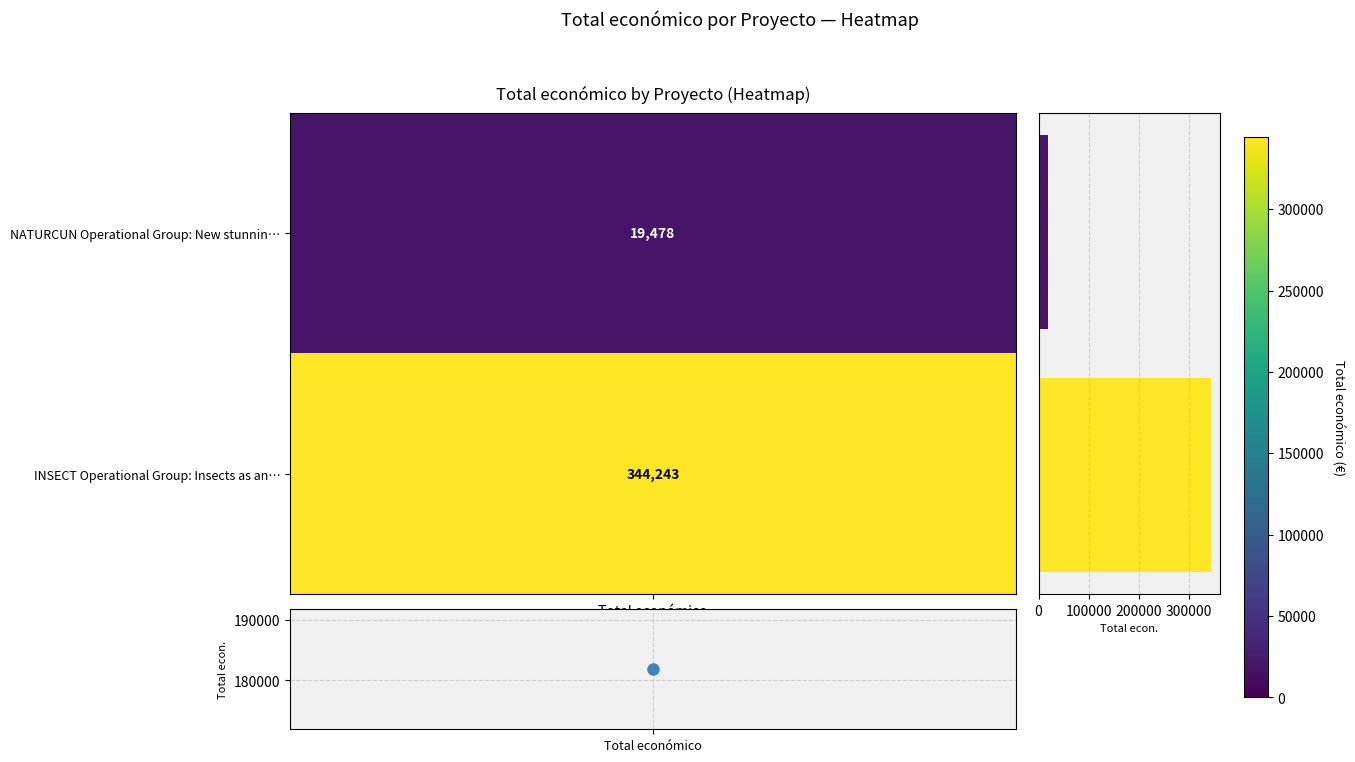

What is the smallest value displayed?

19478